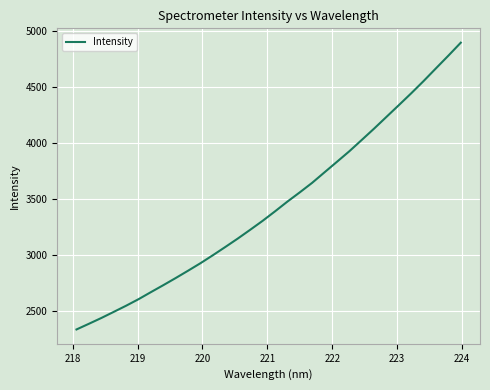

What is the difference between the maximum and minimum values?

2564.8